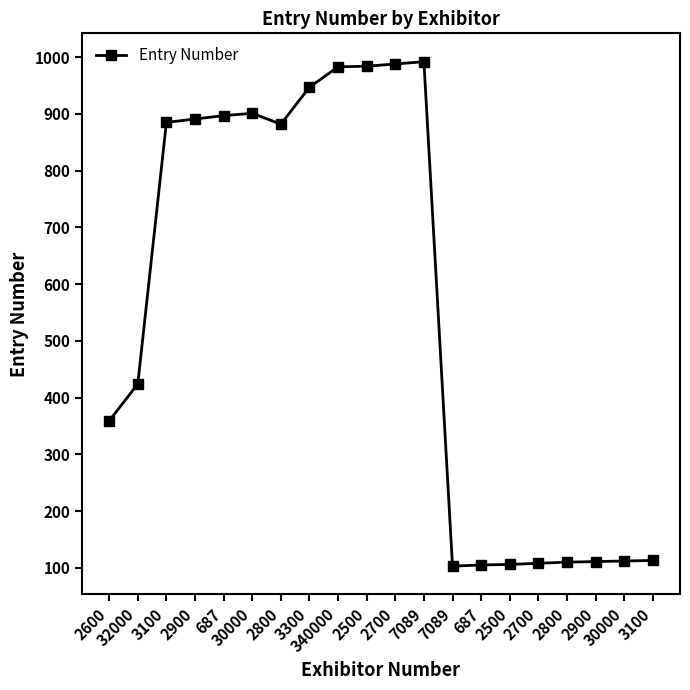

What is the difference between the values at 340000 and 32000?

559